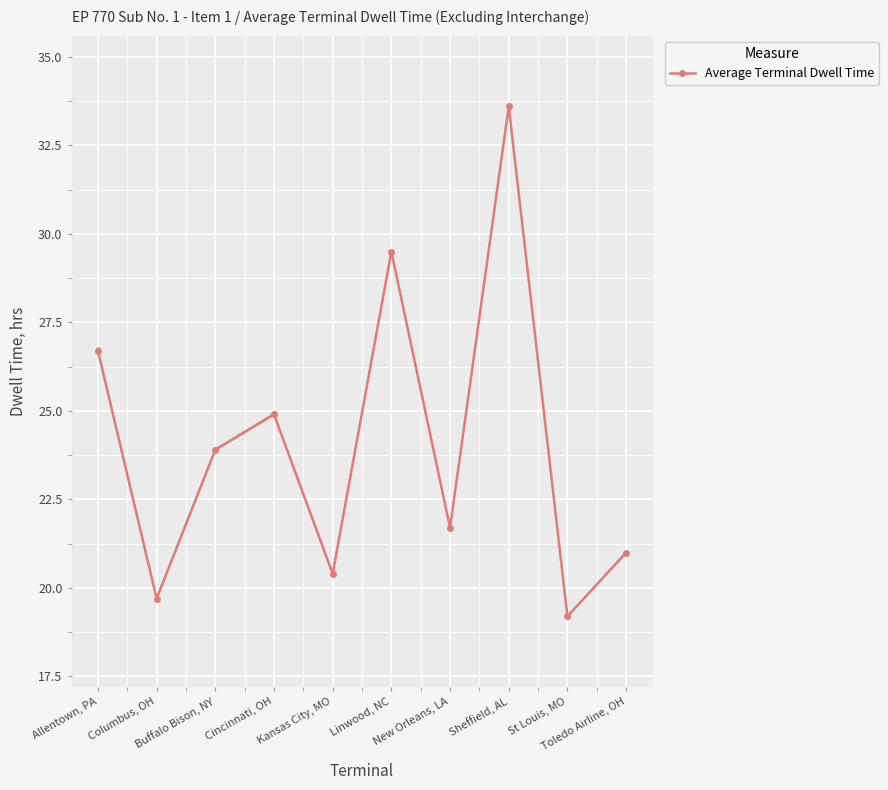

Reading left to right, transcribe all the data shown in this chart.

26.7	19.7	23.9	24.9	20.4	29.5	21.7	33.6	19.2	21.0